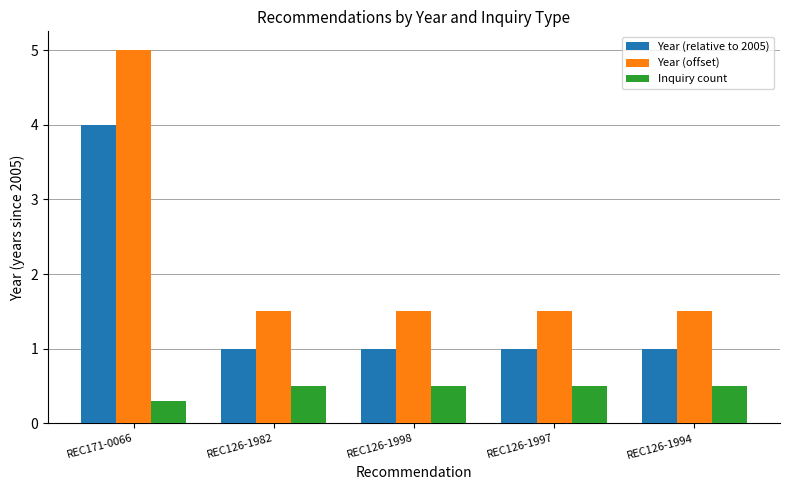

What is the average value of the Year (offset) series?

2.2